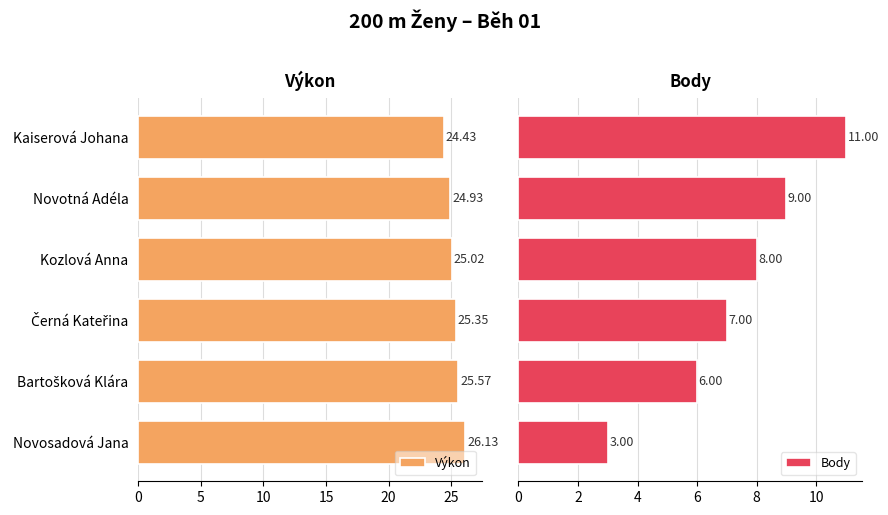

Is it true that Výkon equals 37.0 at Kozlová Anna?

False